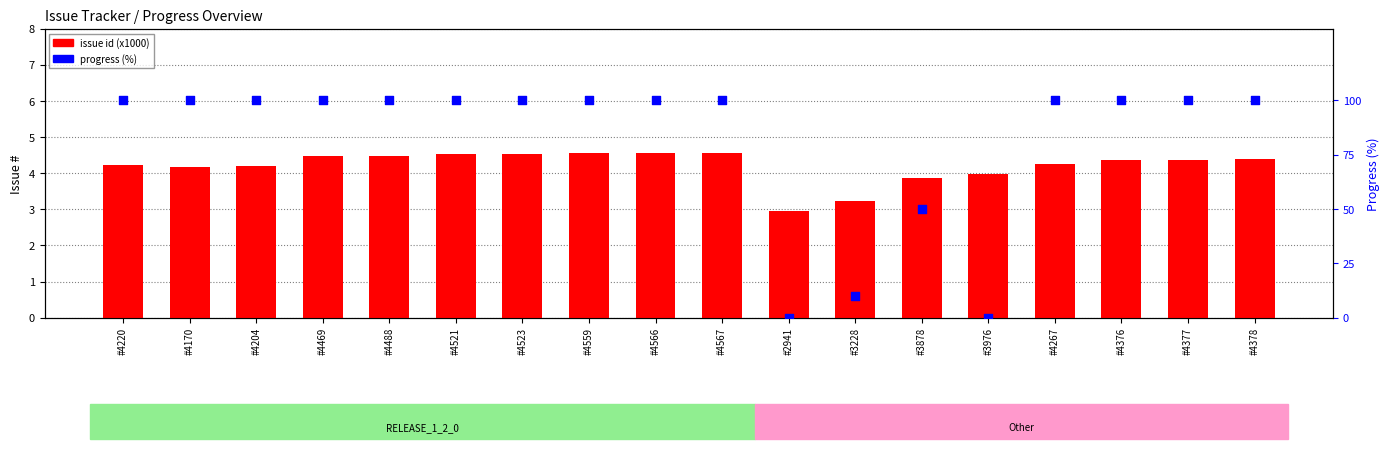

At how many categories does at least one series exceed 99?

14